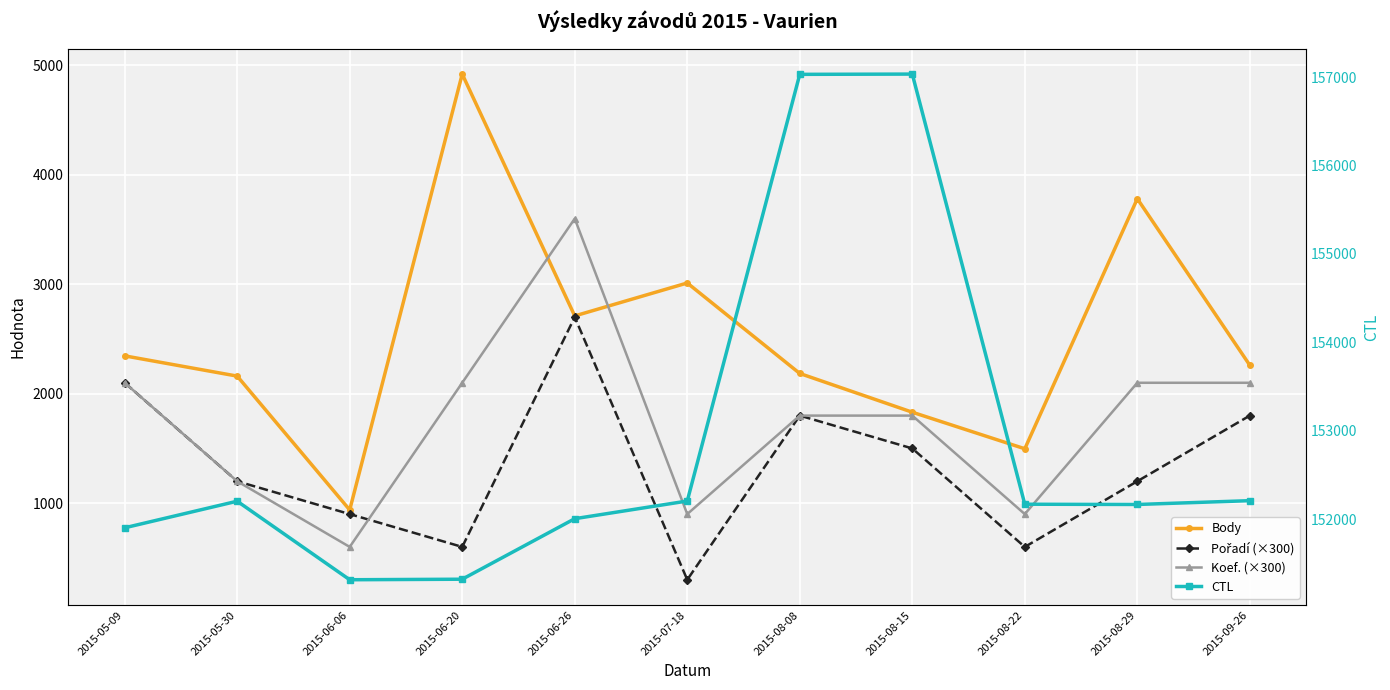

What is the sum of all Pořadí (×300) values?

14700